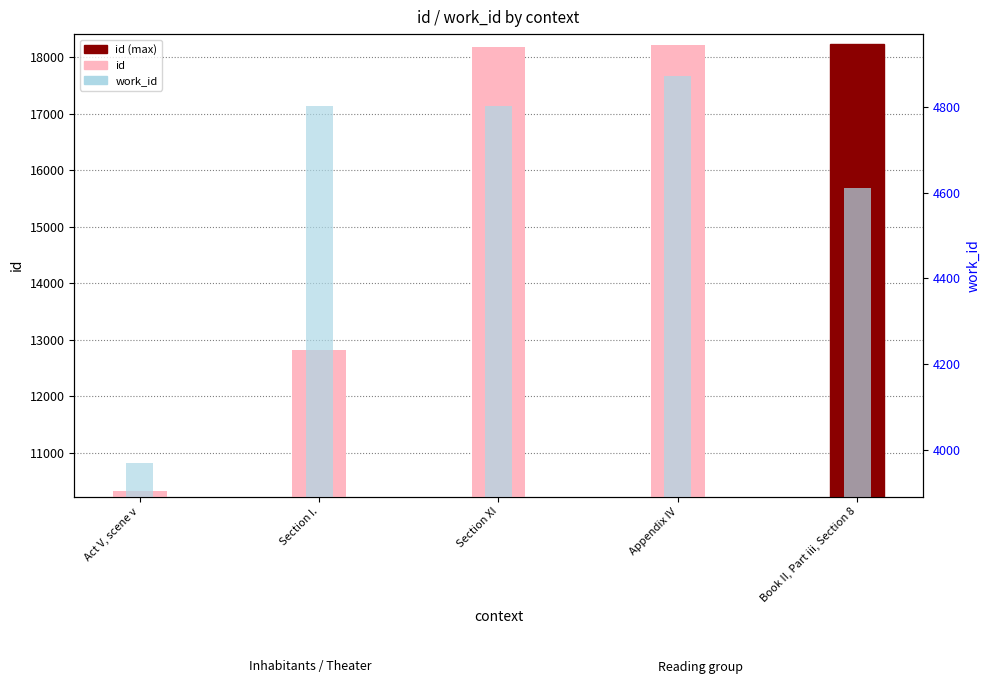

Which series has the widest spread of values?

id